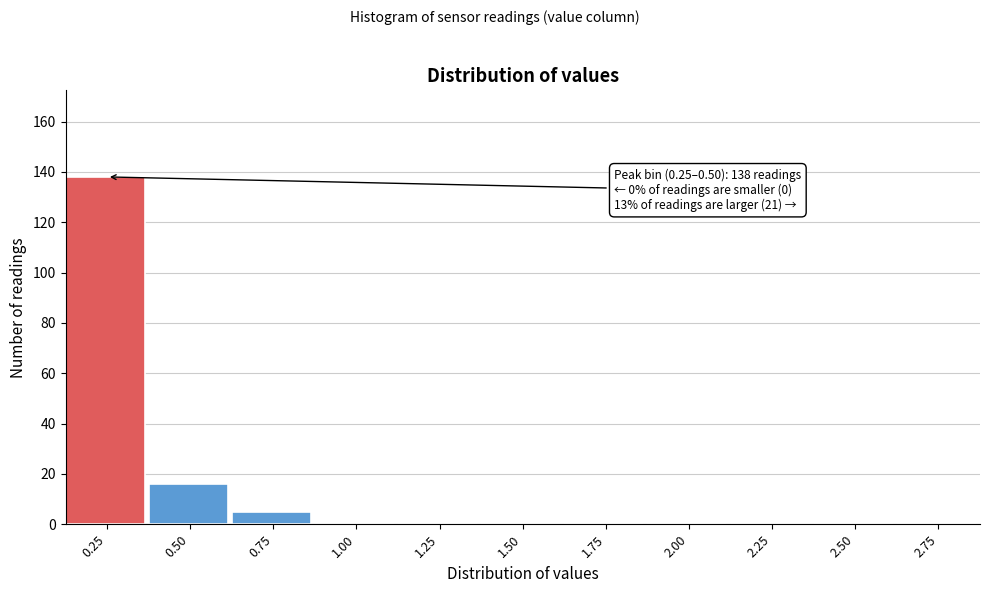

Reading left to right, extract all data points from this chart.

0.25=138	0.50=16	0.75=5	1.00=0	1.25=0	1.50=0	1.75=0	2.00=0	2.25=0	2.50=0	2.75=0